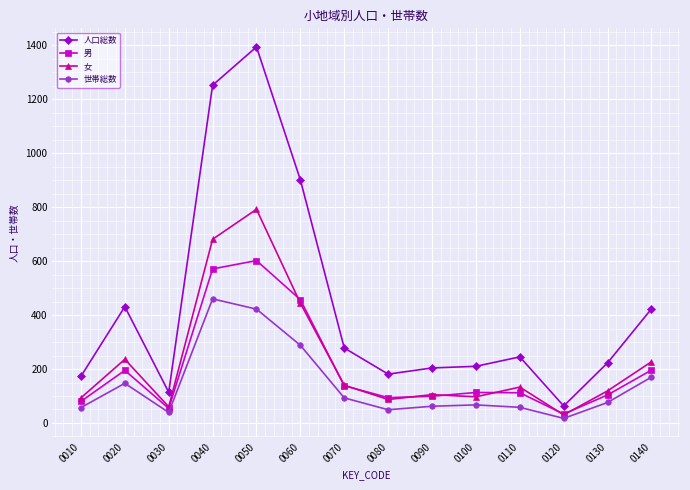

True or false: 世帯総数 and 女 cross at least once.

False